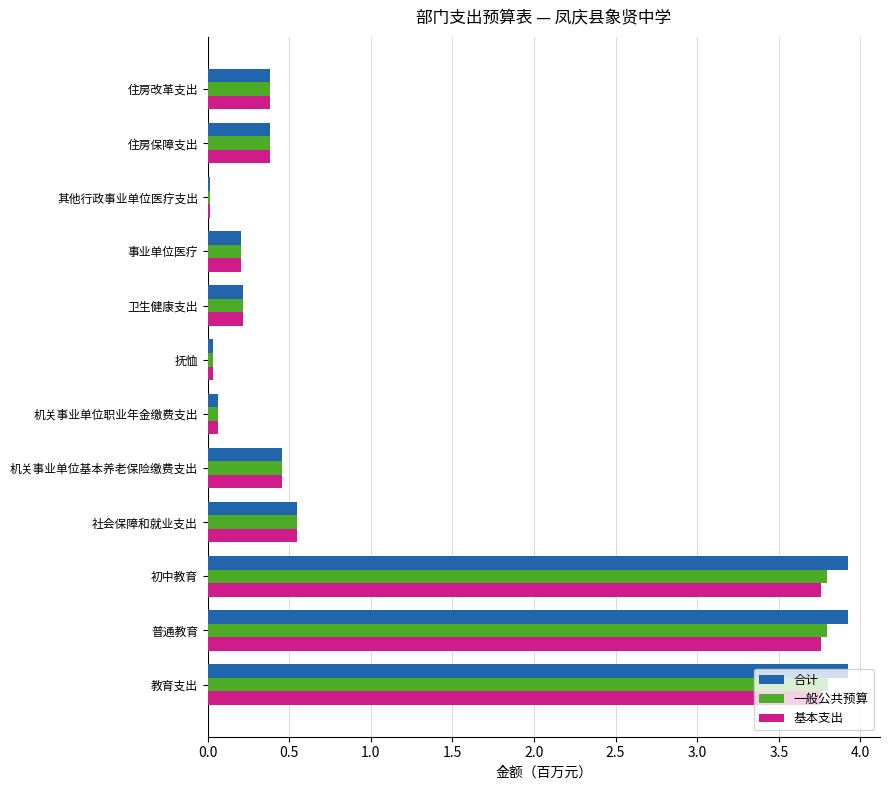

Which series has the widest spread of values?

合计